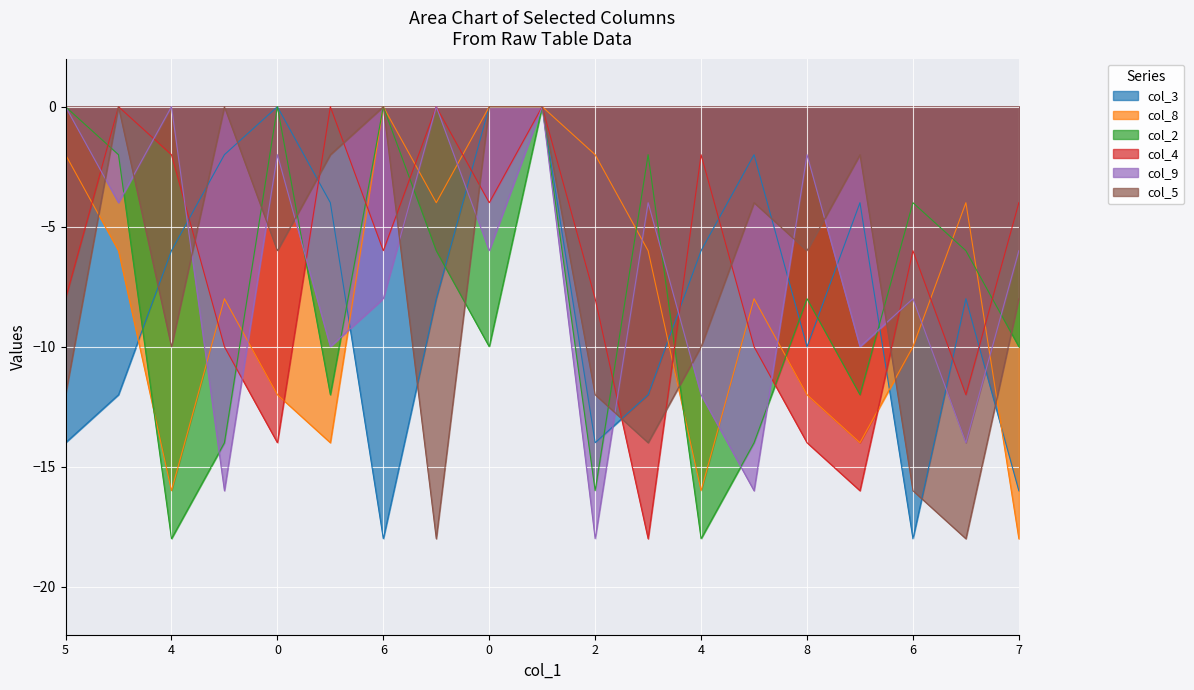

What are all the series names shown in the legend?

col_3, col_8, col_2, col_4, col_9, col_5